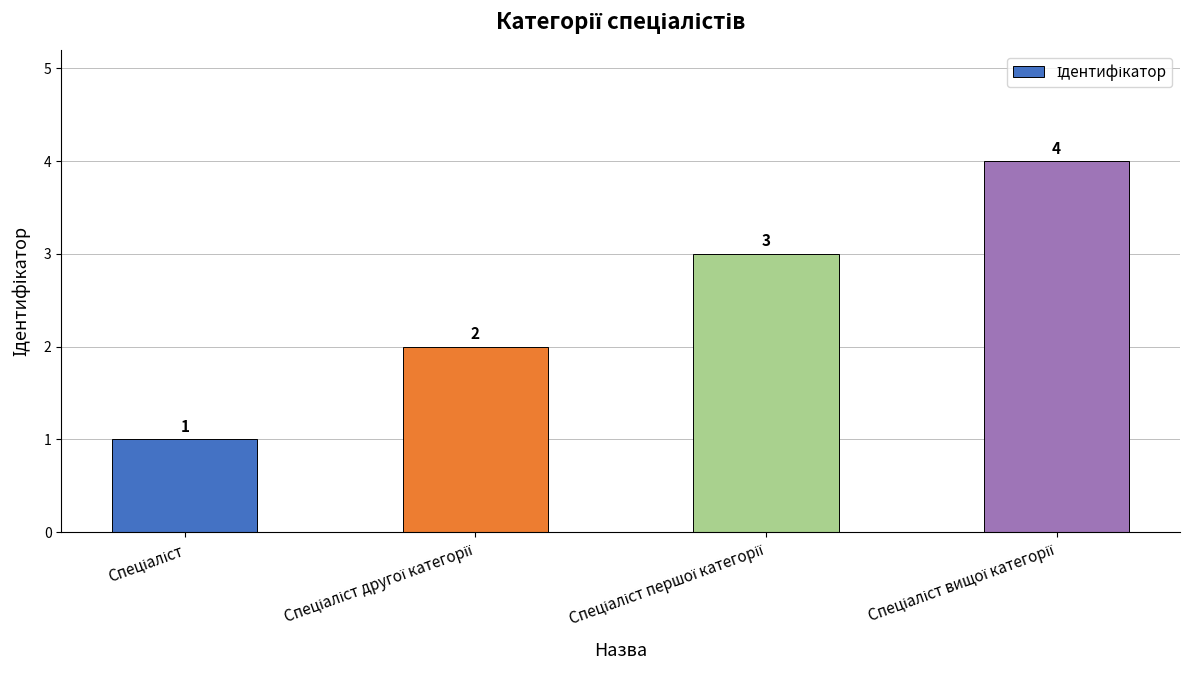

What is the value of the 4th bar from the left?

4